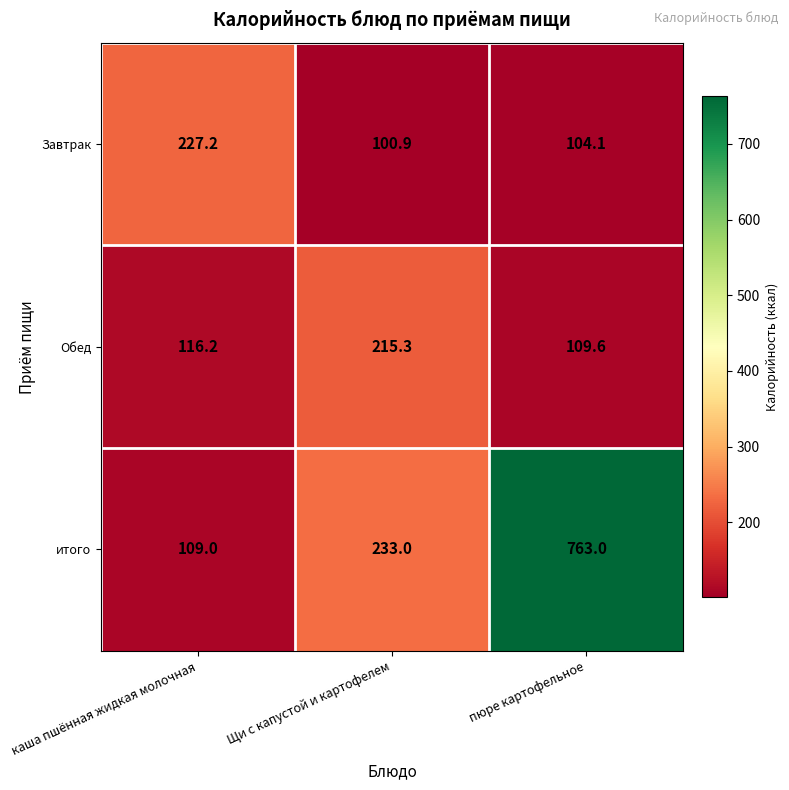

Between Щи с капустой и картофелем and пюре картофельное, which series saw the biggest shift?

итого